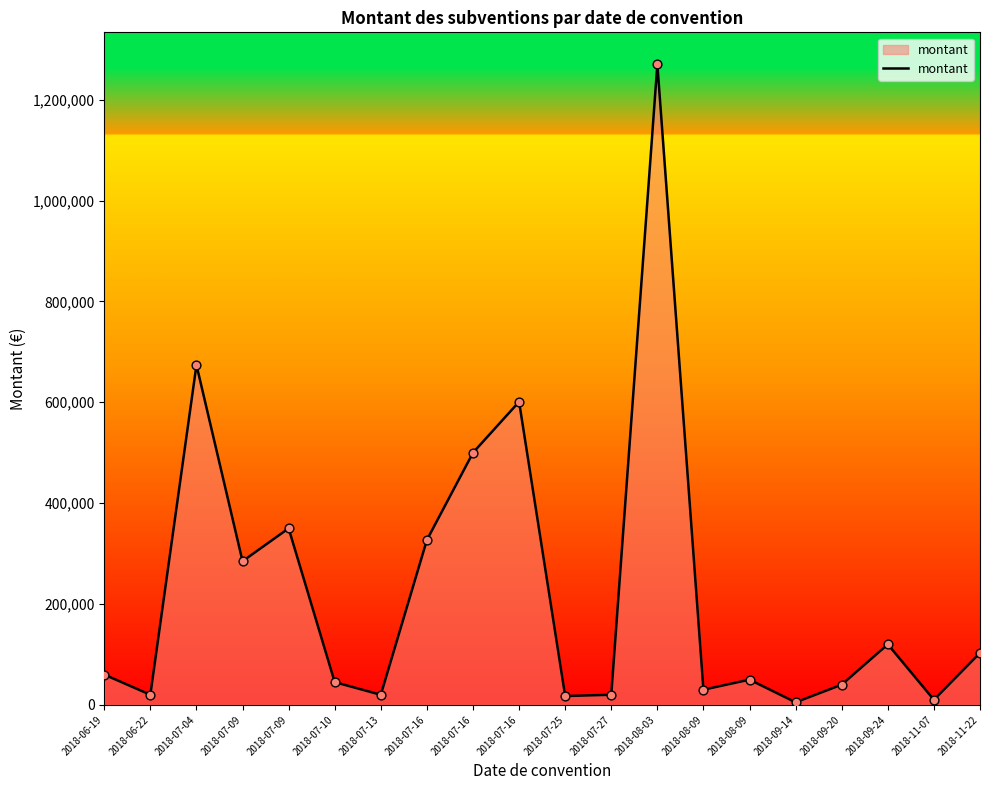

How many lines are shown in the chart?

1